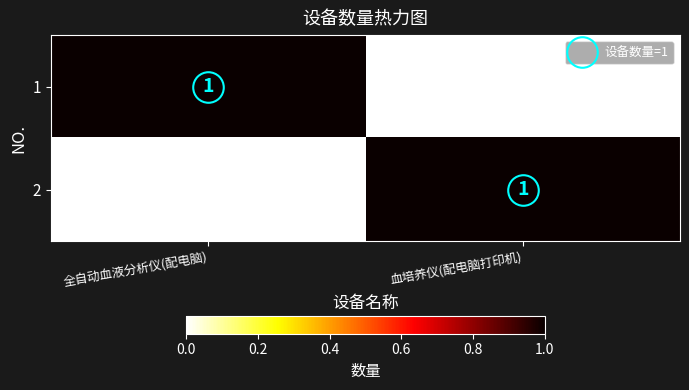

How many distinct data groups are displayed?

2